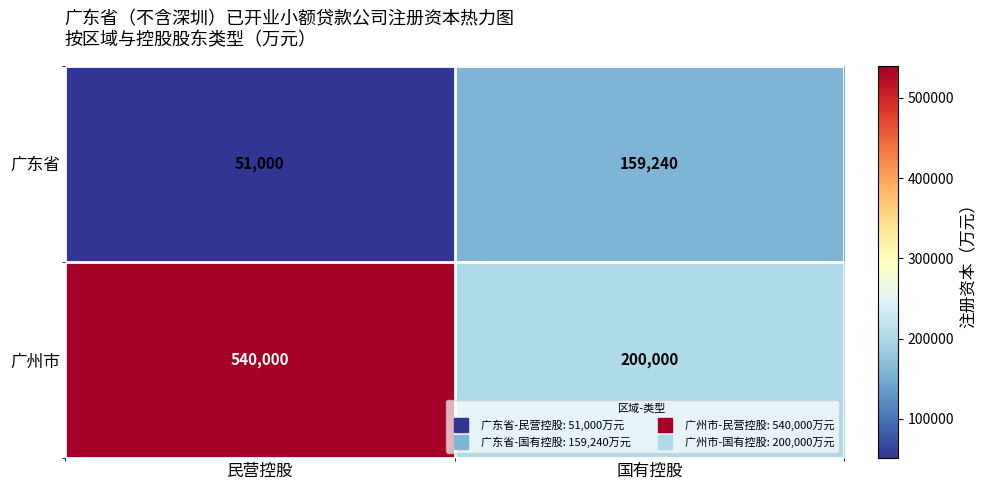

Which label corresponds to the largest value in the chart?

民营控股